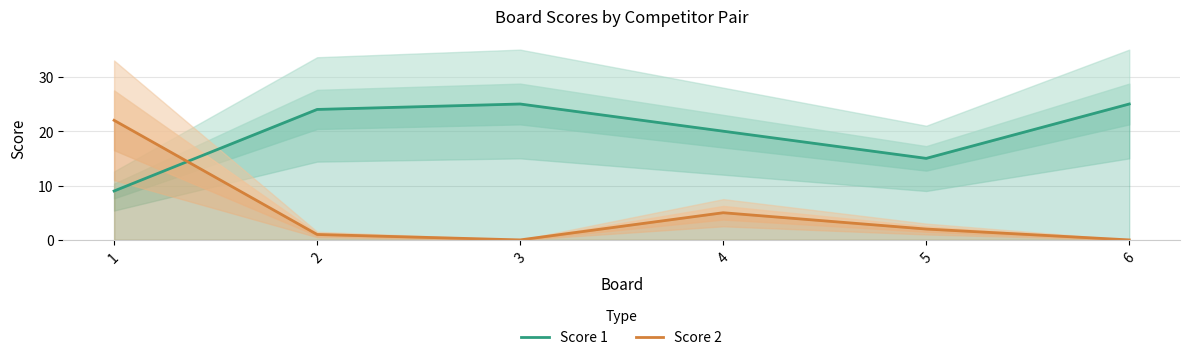

The value of Score 2 at 1 is 22. True or false?

True